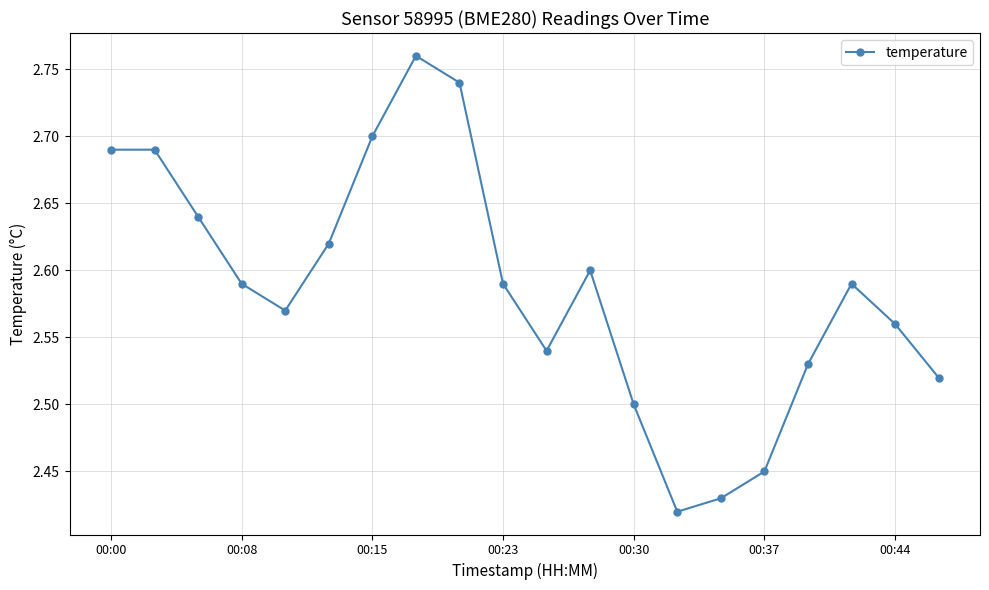

What is the sum of all values?

51.7